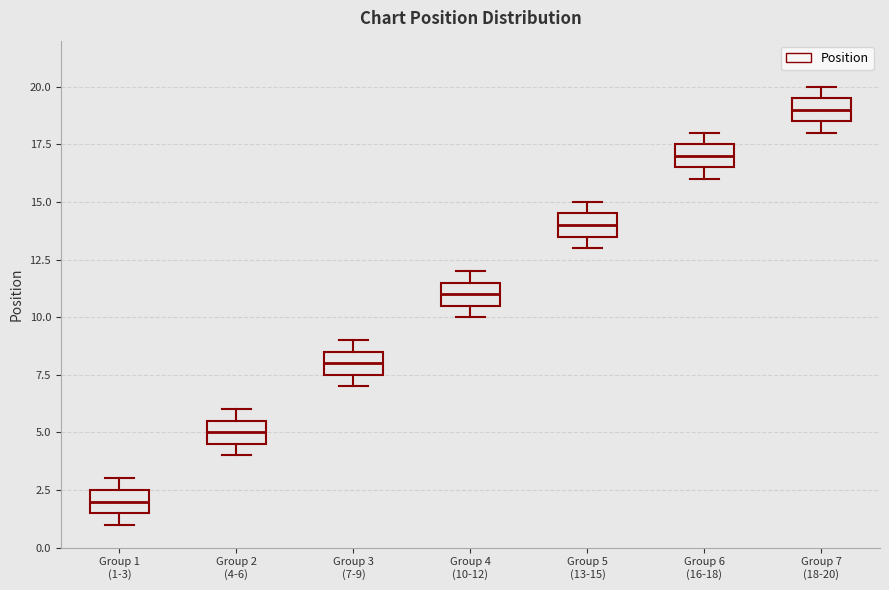

Which box's median line is the highest?

Group 7 (18-20)